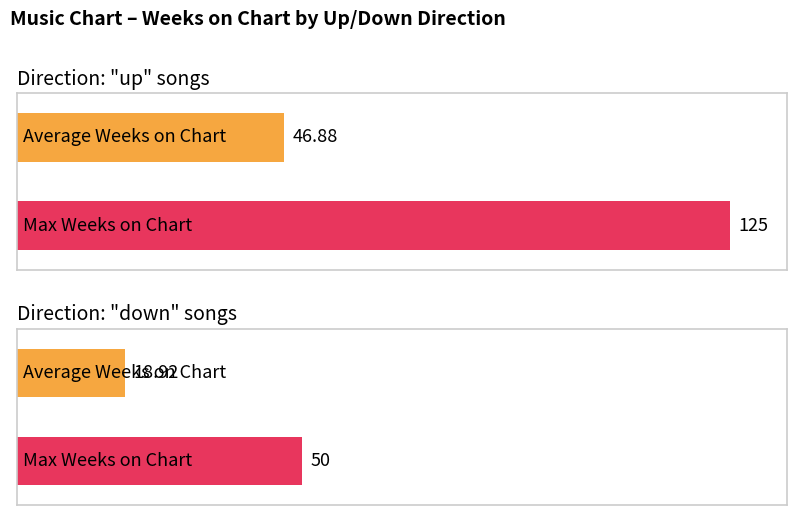

What are all the series names shown in the legend?

Average Weeks on Chart, Max Weeks on Chart